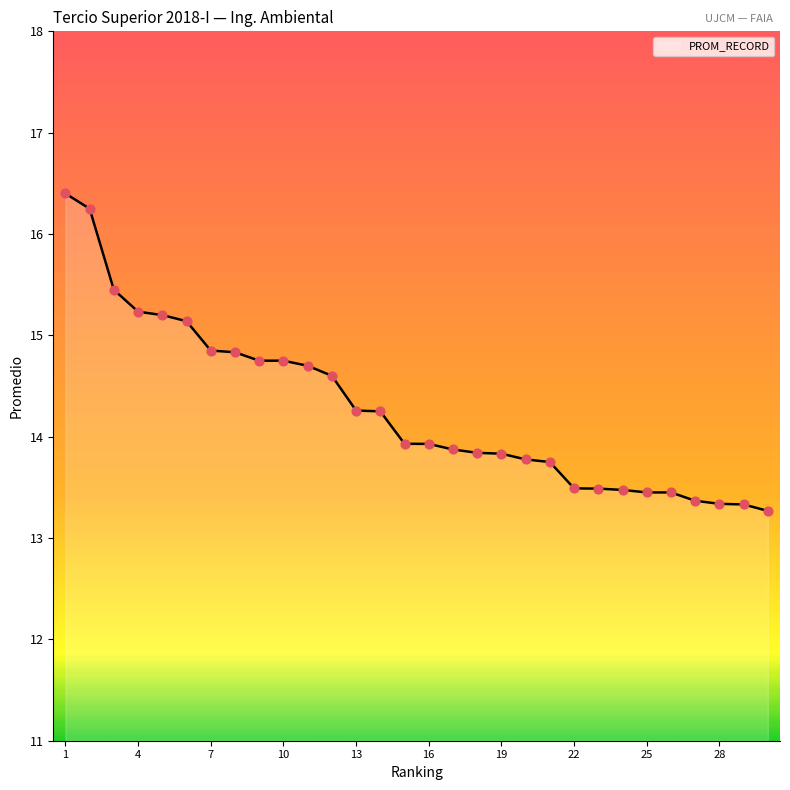

What is the greatest value displayed?

16.4